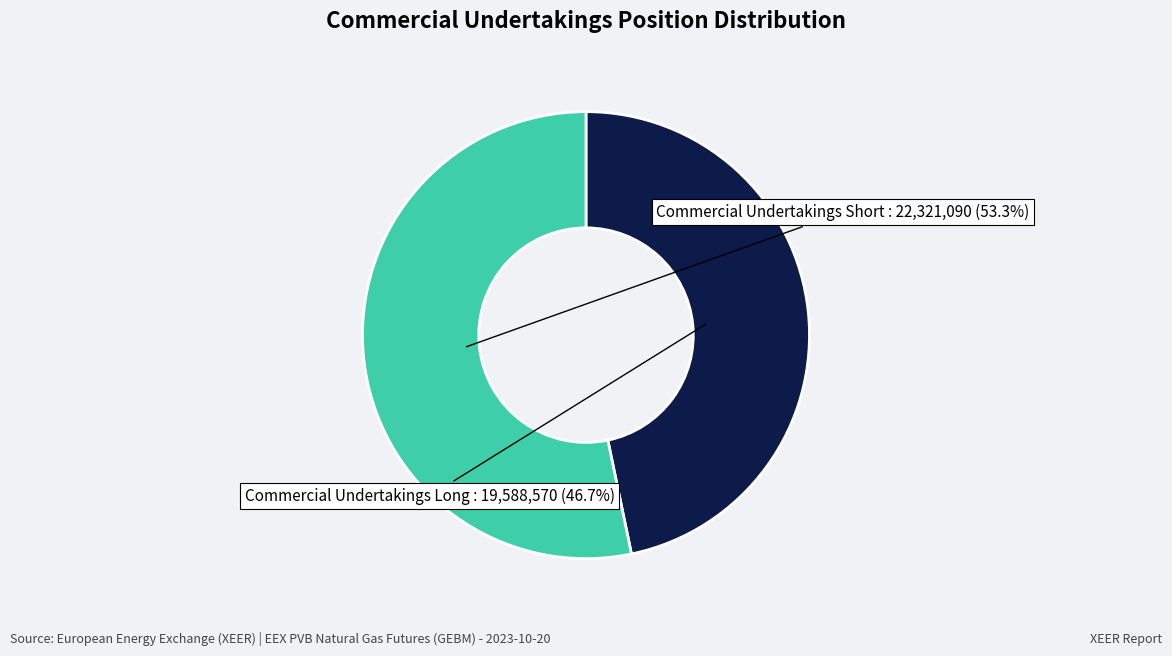

Is there a majority slice in this chart?

Yes